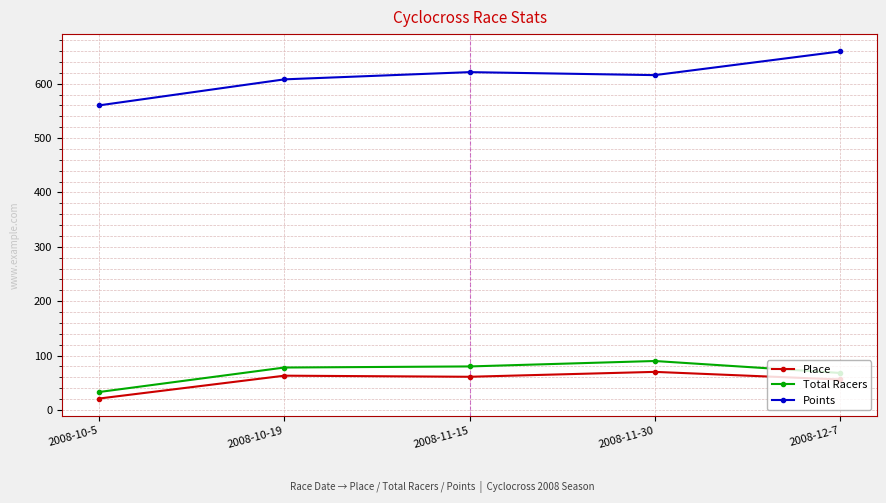

Is the value of Place at 2008-11-15 greater than the value of Total Racers at 2008-10-19?

No